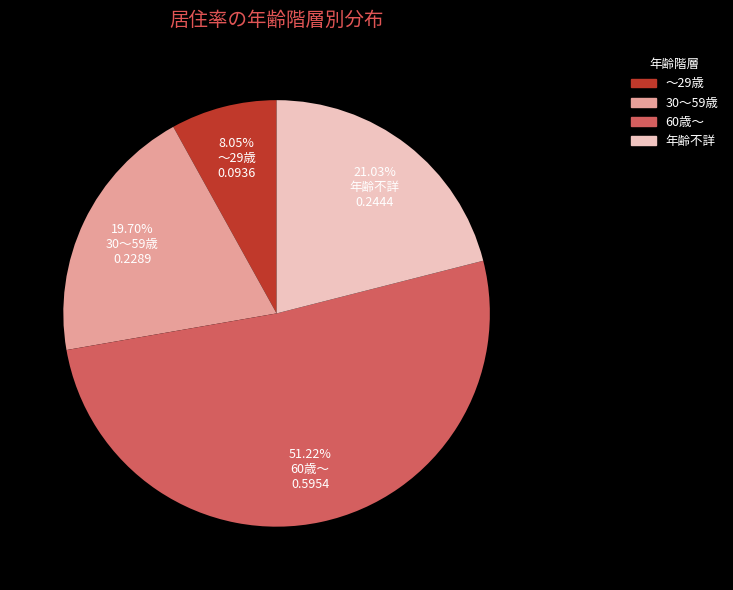

Count the number of slices in the pie.

4